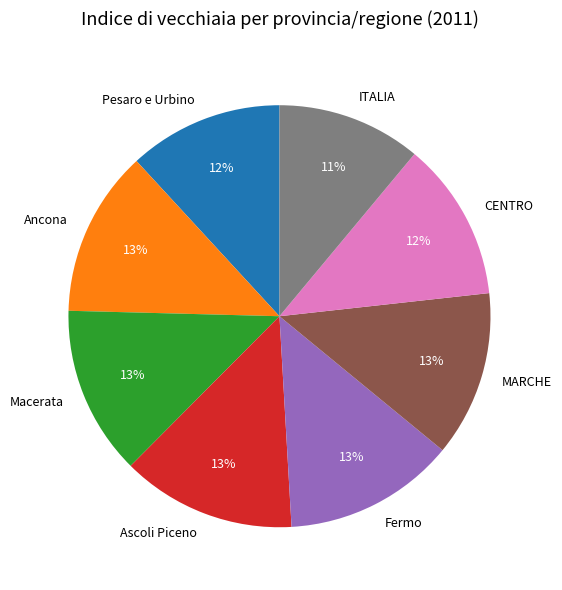

Which has a higher value, ITALIA or Fermo?

Fermo